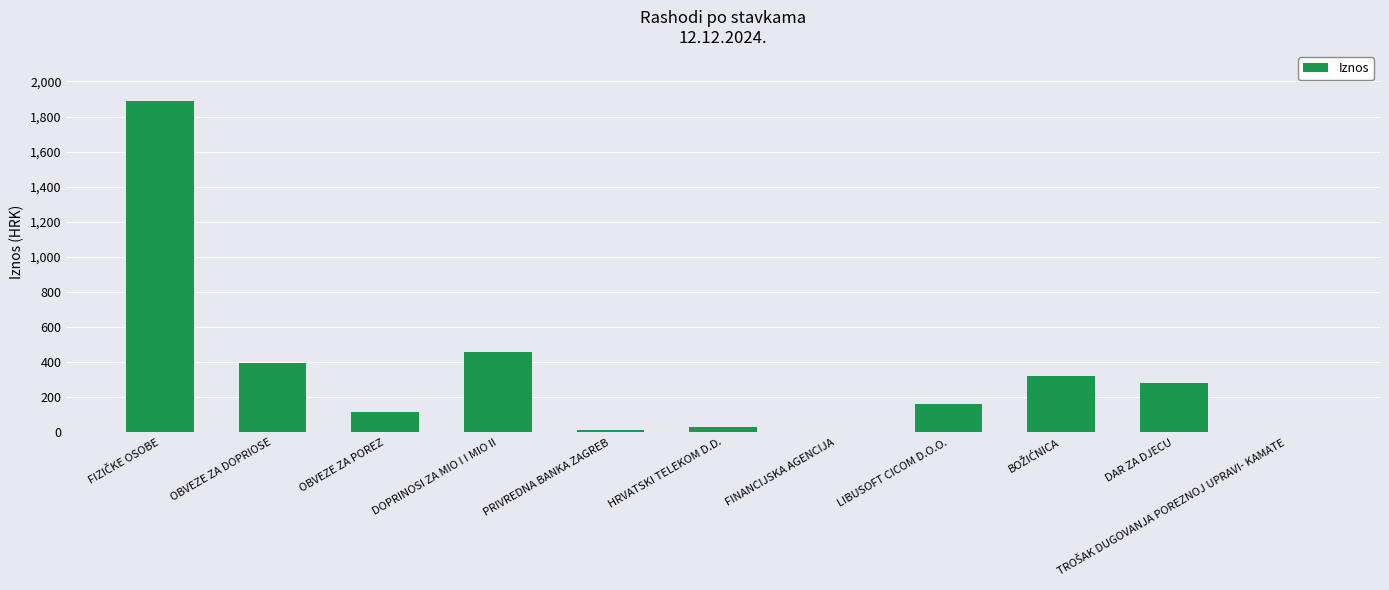

Is it true that the value at FINANCIJSKA AGENCIJA is 1.7?

True